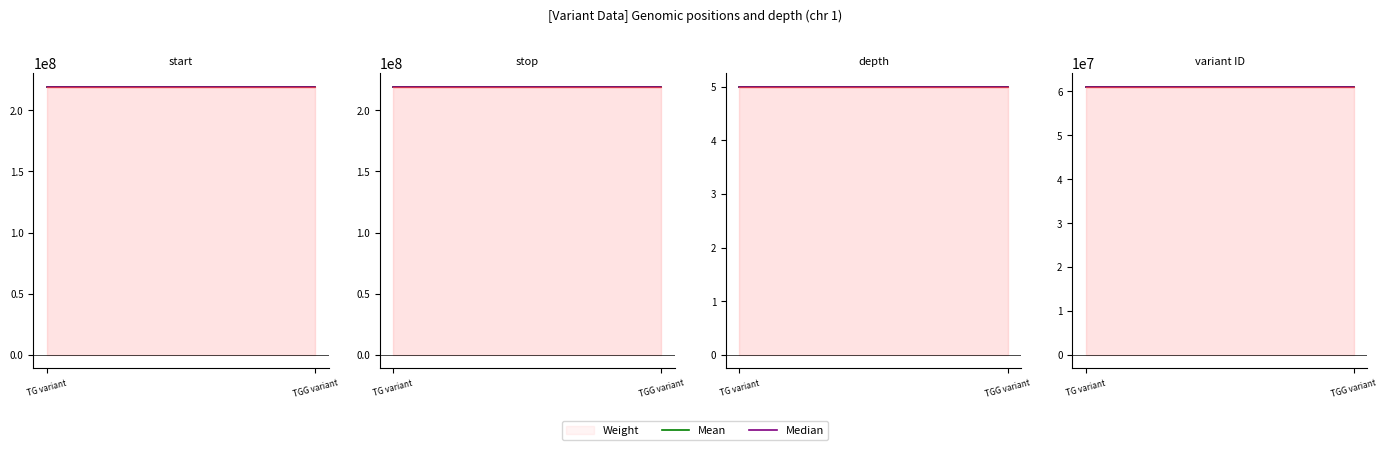

List the labels in order of variant ID value, largest first.

TGG variant, TG variant